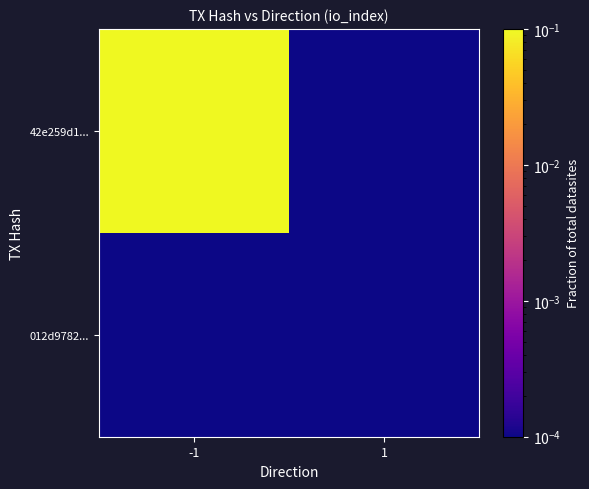

Which category has the highest value in the 012d9782... series?

-1